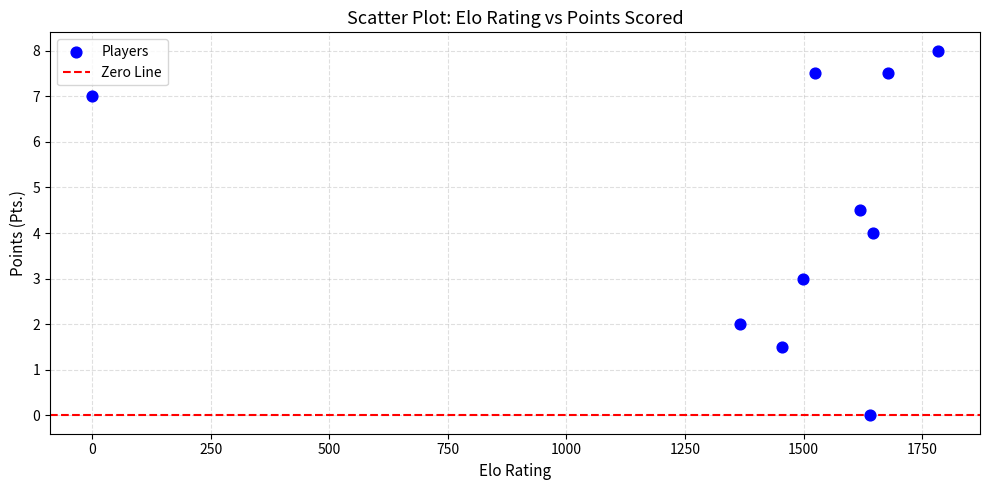

What is the average X value?

1421.1